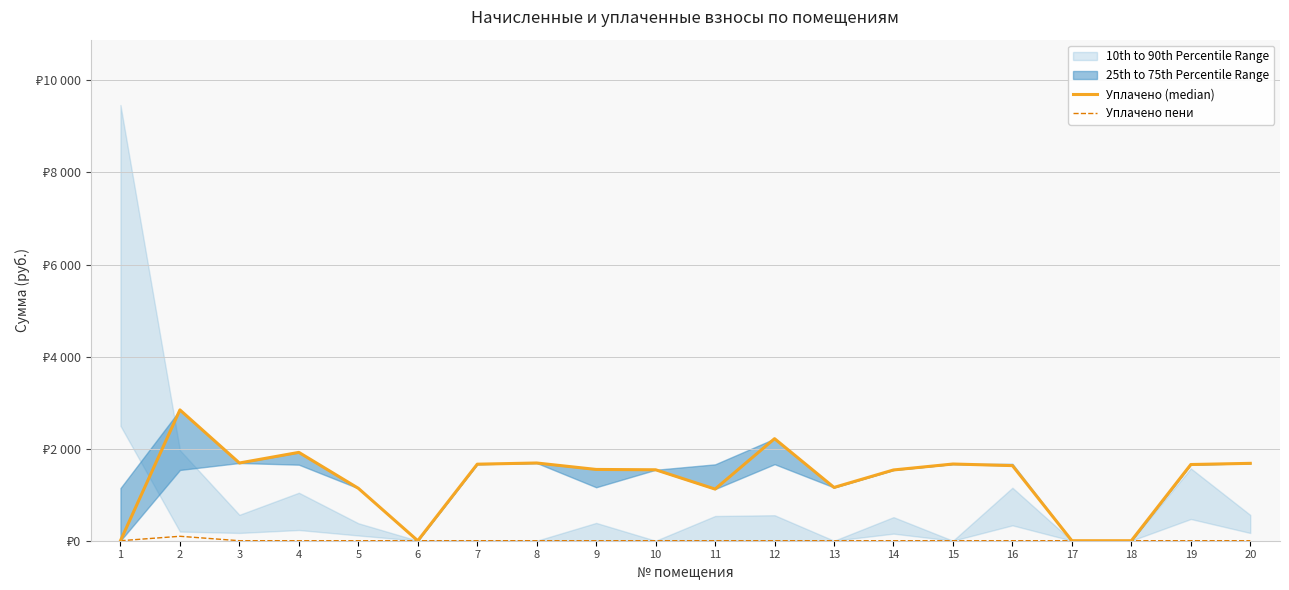

Where is the first local maximum for Уплачено (median)?

2